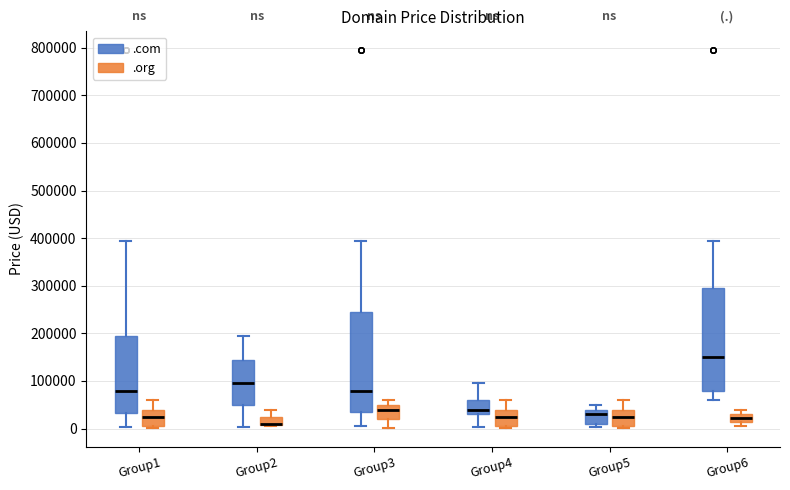

Reading left to right, read every box against the y-axis: the position of its median line, the range the box covers, and the ends of its whiskers. The values are not printed on the chart, so give them approximately, as read against the axis.

Group1 (.com): median 80000, box 30000 to 190000, whiskers 0 to 390000
Group1 (.org): median 20000, box 10000 to 40000, whiskers 0 to 60000
Group2 (.com): median 90000, box 50000 to 140000, whiskers 0 to 190000
Group2 (.org): median 10000 (drawn on the box's lower edge), box 10000 to 20000, whiskers 0 to 40000
Group3 (.com): median 80000, box 30000 to 240000, whiskers 0 to 390000
Group3 (.org): median 40000, box 20000 to 50000, whiskers 0 to 60000
Group4 (.com): median 40000, box 30000 to 60000, whiskers 0 to 90000
Group4 (.org): median 20000, box 10000 to 40000, whiskers 0 to 60000
Group5 (.com): median 30000, box 10000 to 40000, whiskers 0 to 50000
Group5 (.org): median 20000, box 10000 to 40000, whiskers 0 to 60000
Group6 (.com): median 150000, box 80000 to 290000, whiskers 60000 to 390000
Group6 (.org): median 20000, box 10000 to 30000, whiskers 0 to 40000